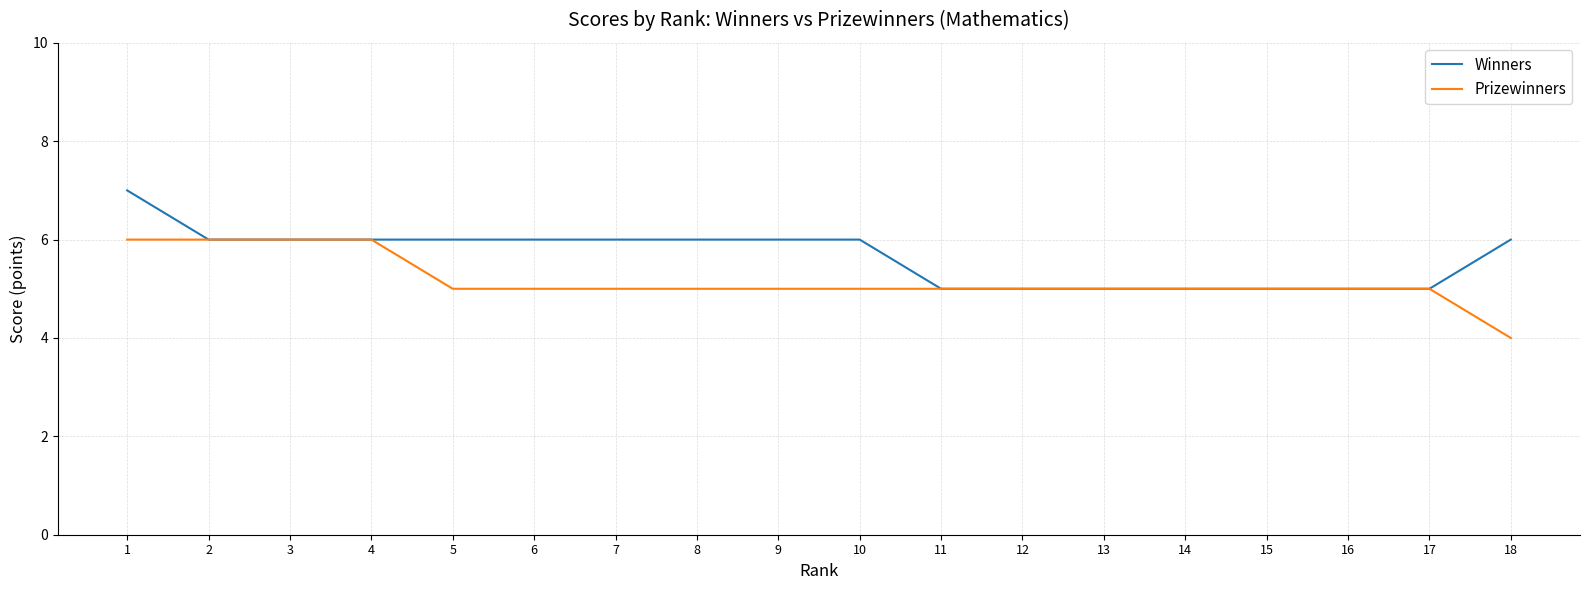

List the series in order of their peak value, lowest first.

Prizewinners, Winners